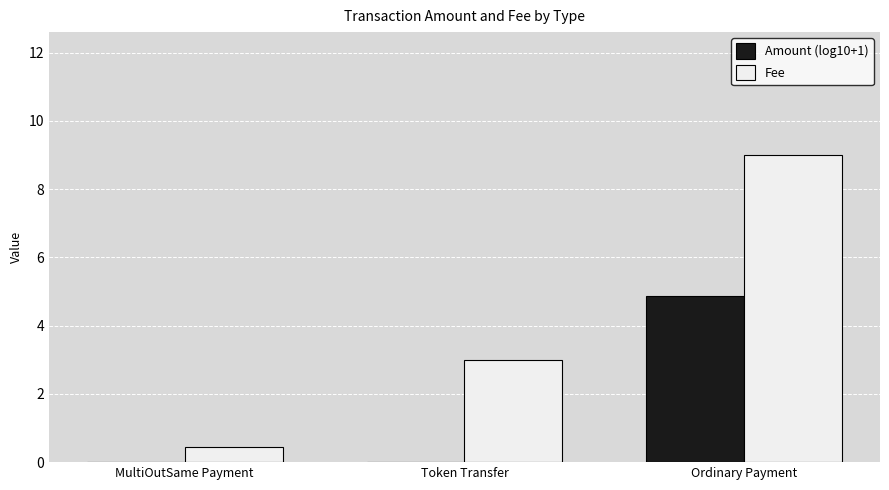

Which label corresponds to the largest value in the chart?

Ordinary Payment